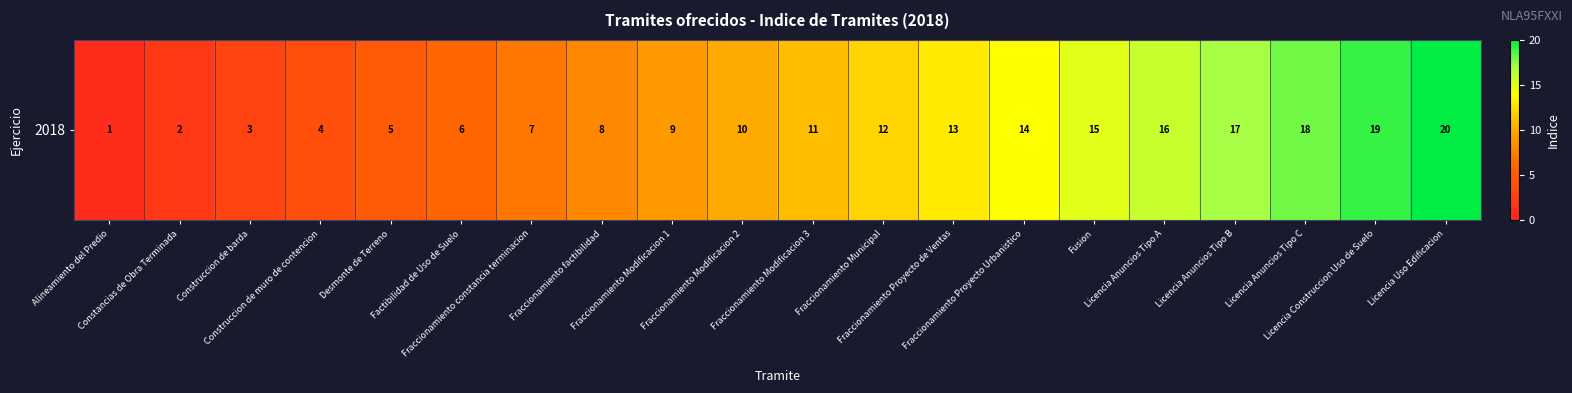

Where is the data nearest to the value 10?

Fraccionamiento Modificacion 2